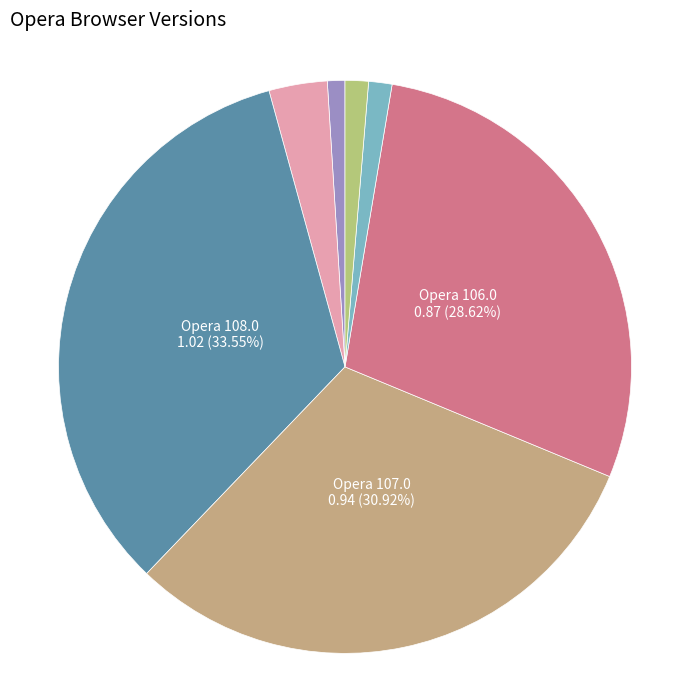

True or false: Opera 106.0 accounts for 29% of the total.

True